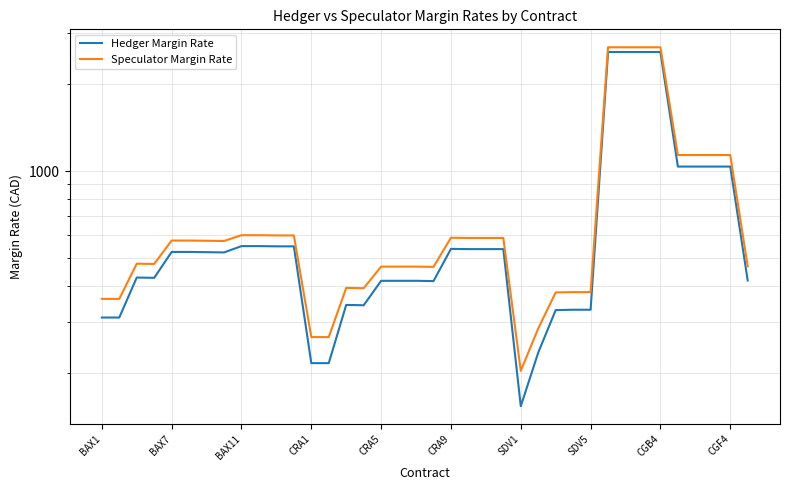

True or false: Speculator Margin Rate and Hedger Margin Rate cross at least once.

False